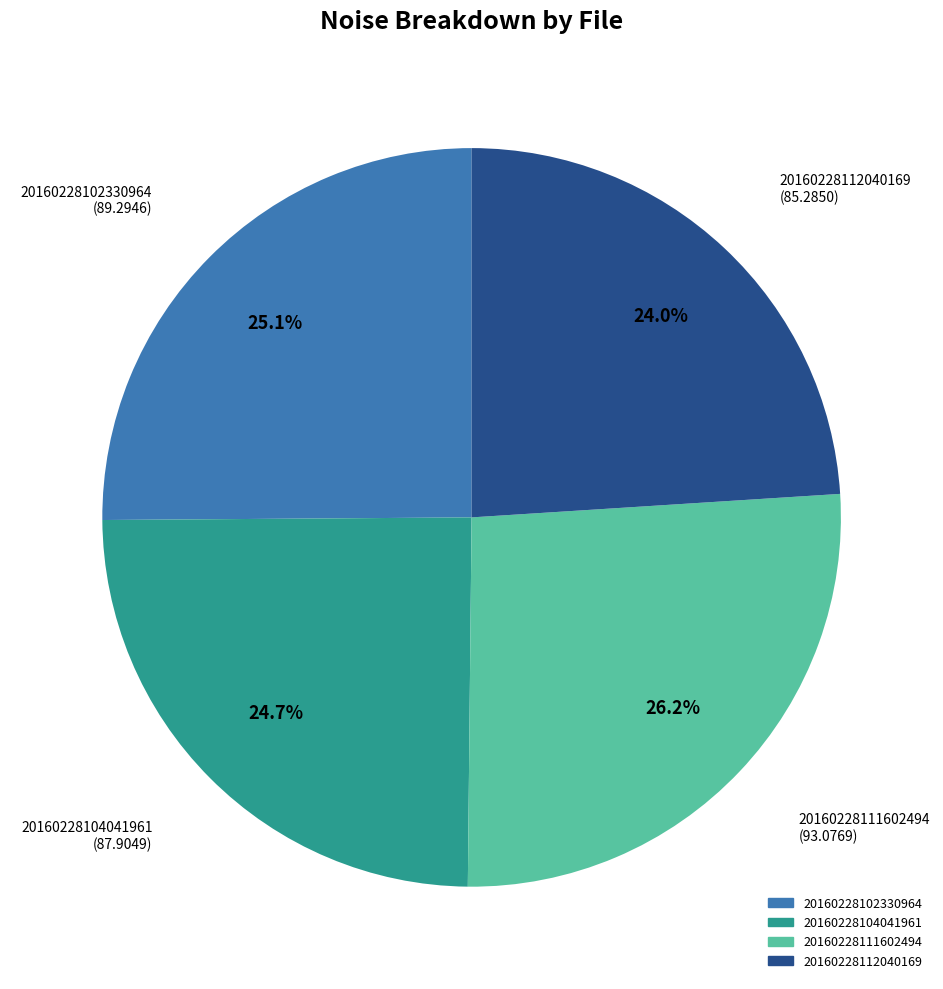

To the nearest percent, what is the average slice percentage?

25%